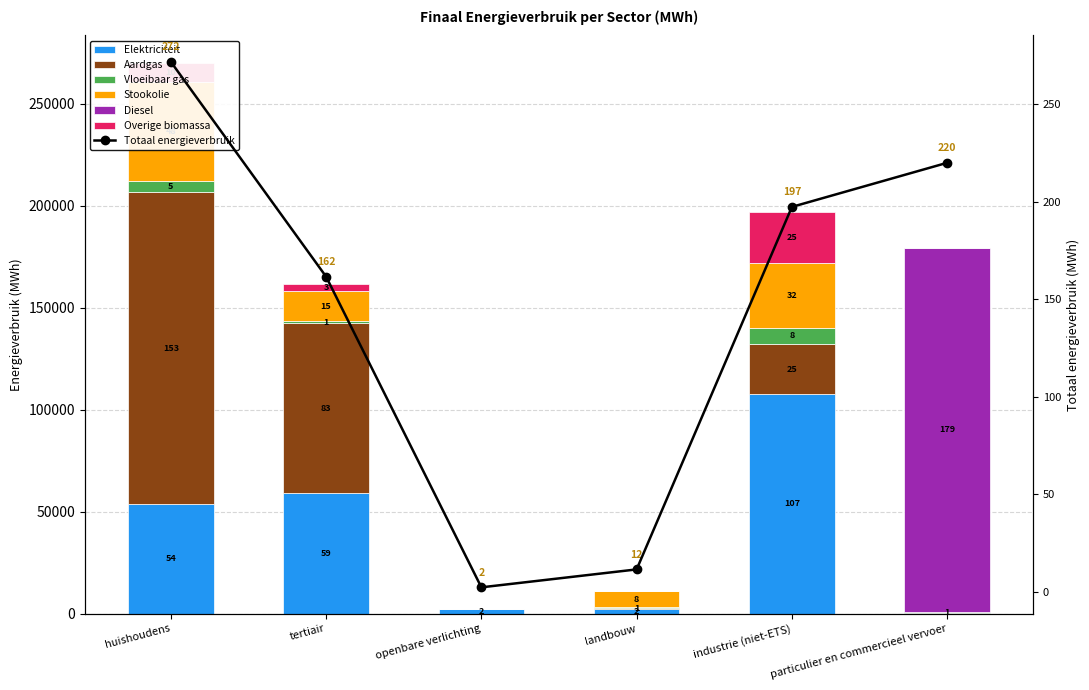

What is the total value across all series at openbare verlichting?

2351.4